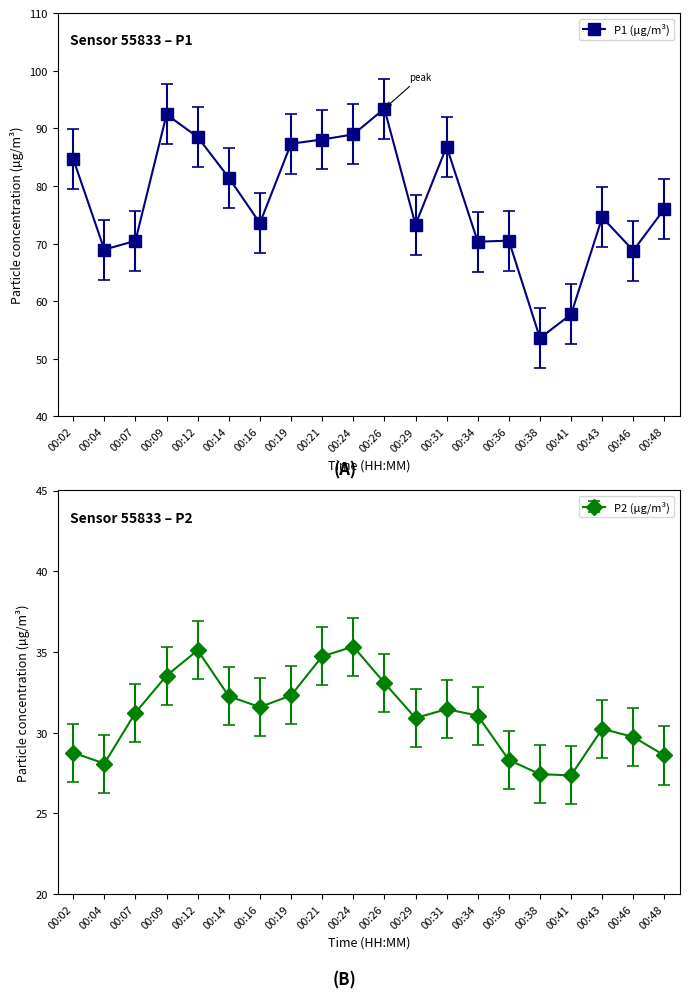

At how many categories does at least one series exceed 28?

20